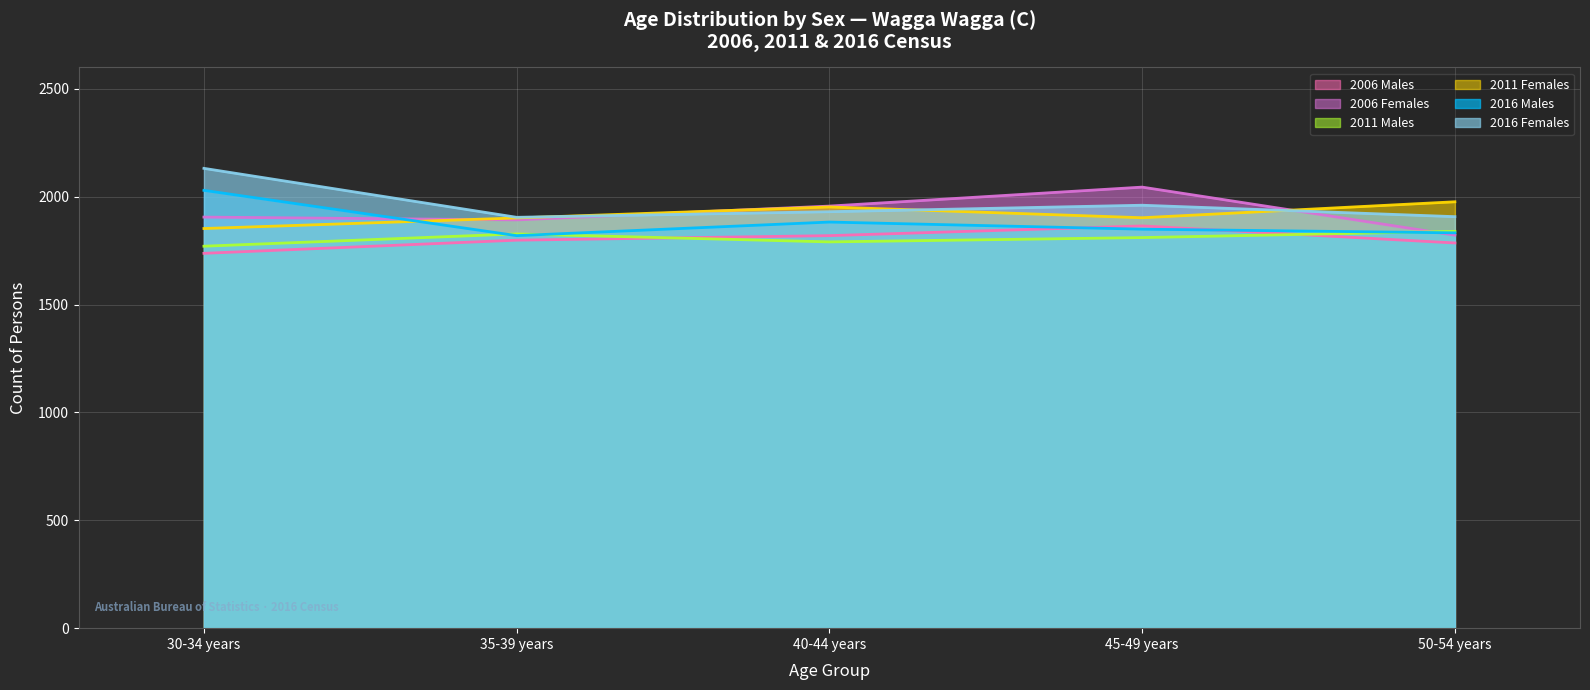

Which has a higher value, 35-39 years or 40-44 years?

40-44 years